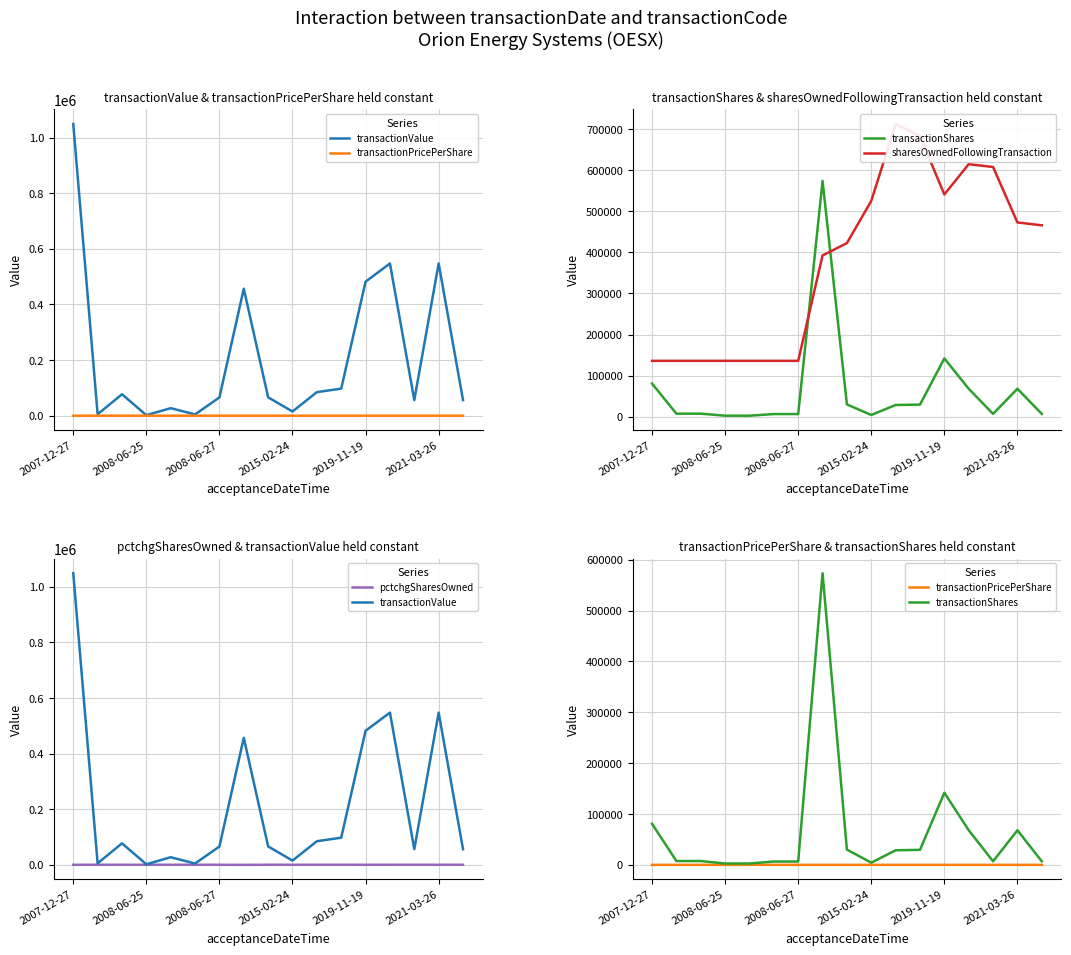

Which category has the highest value across all series?

2007-12-27